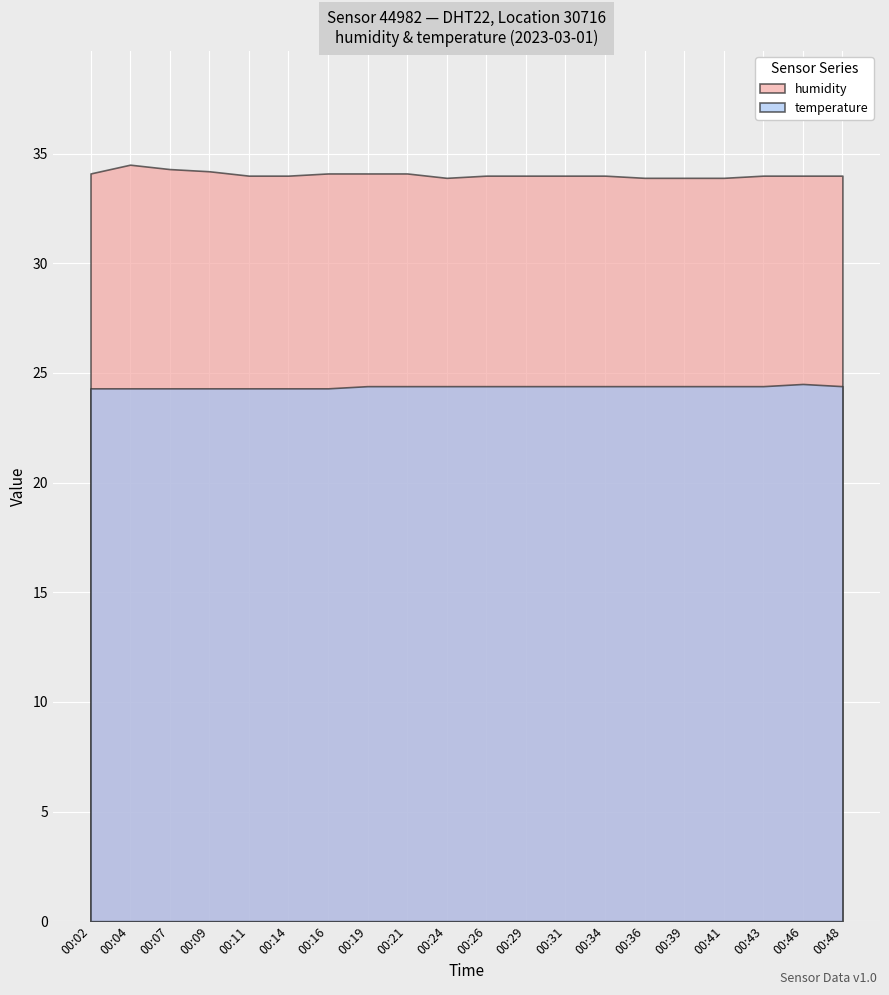

Which category has the highest value across all series?

00:04